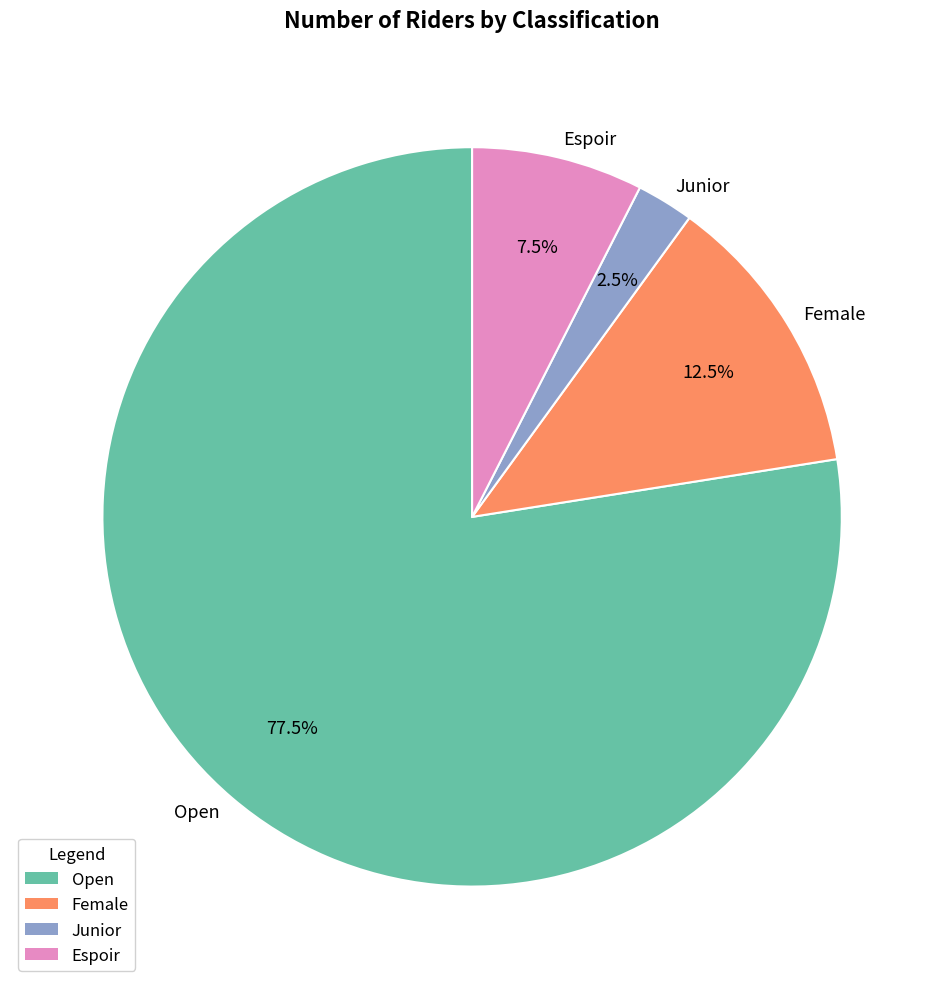

What is the ratio of the value at Espoir to the value at Open?

0.1